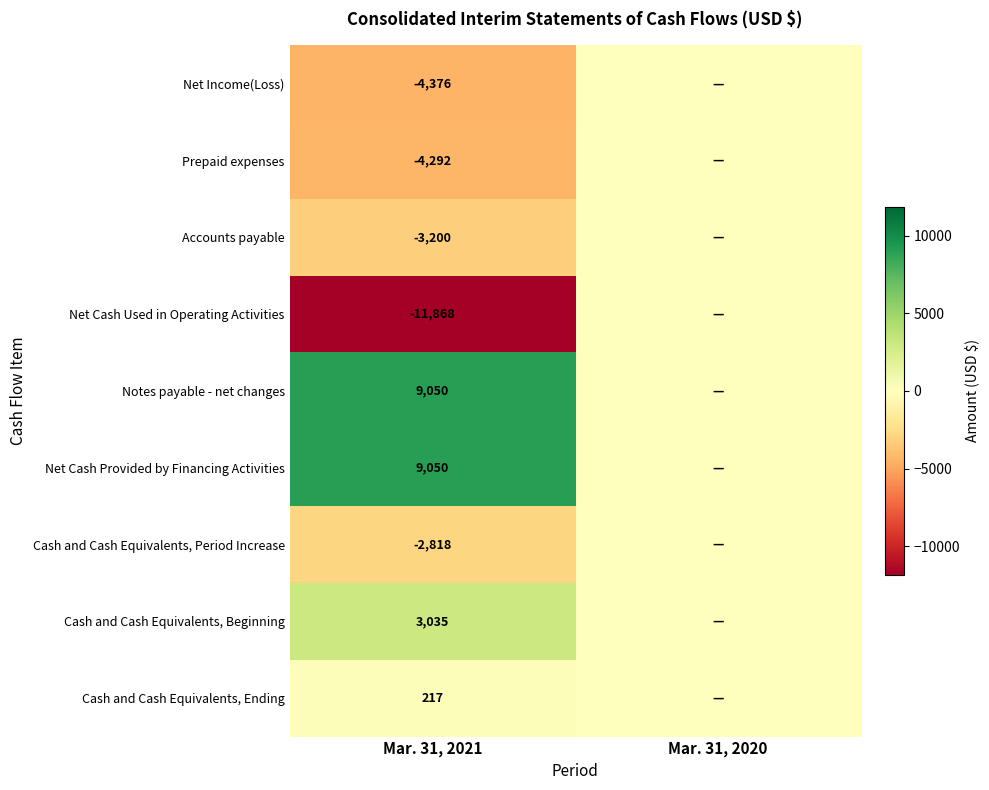

What is the total value across all series at Mar. 31, 2021?

-5202